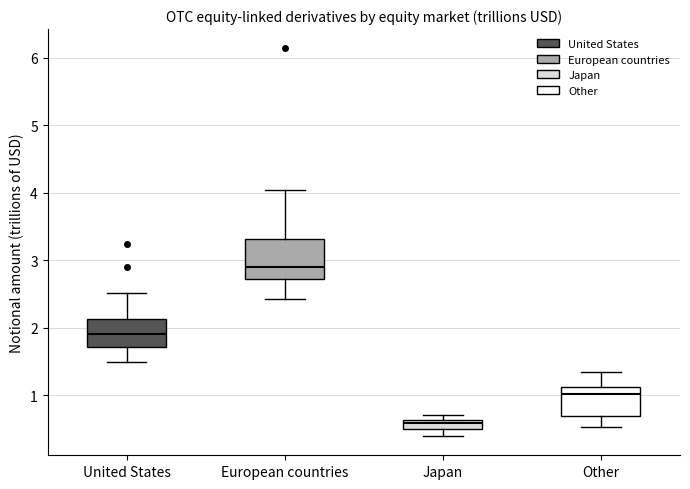

Comparing the boxes themselves (not the whiskers), which one is the tallest?

European countries